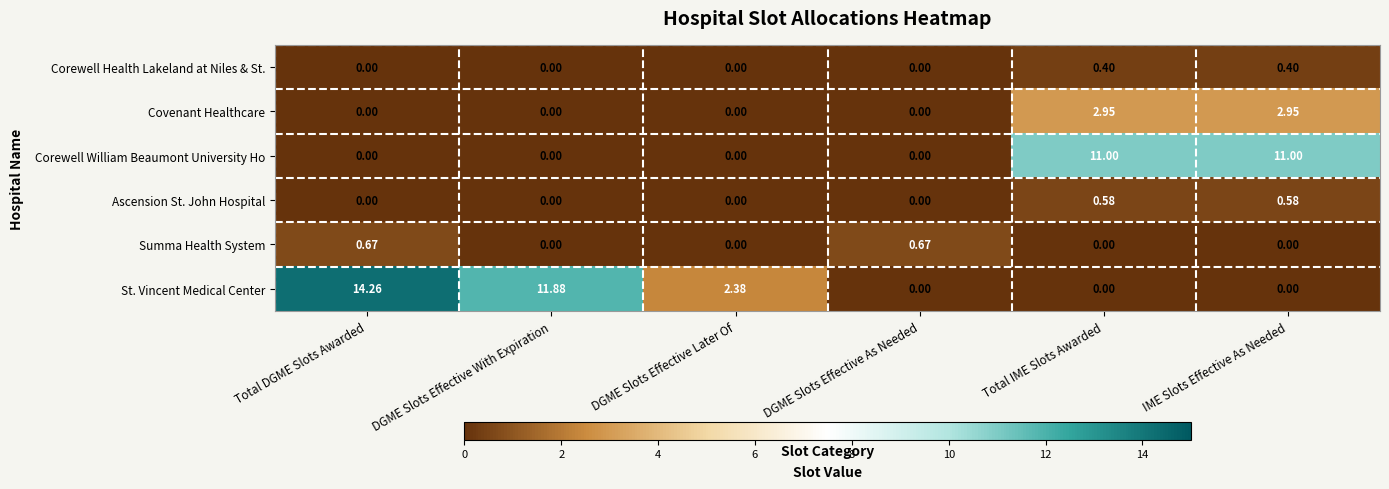

Which series has the largest total across all categories?

St. Vincent Medical Center